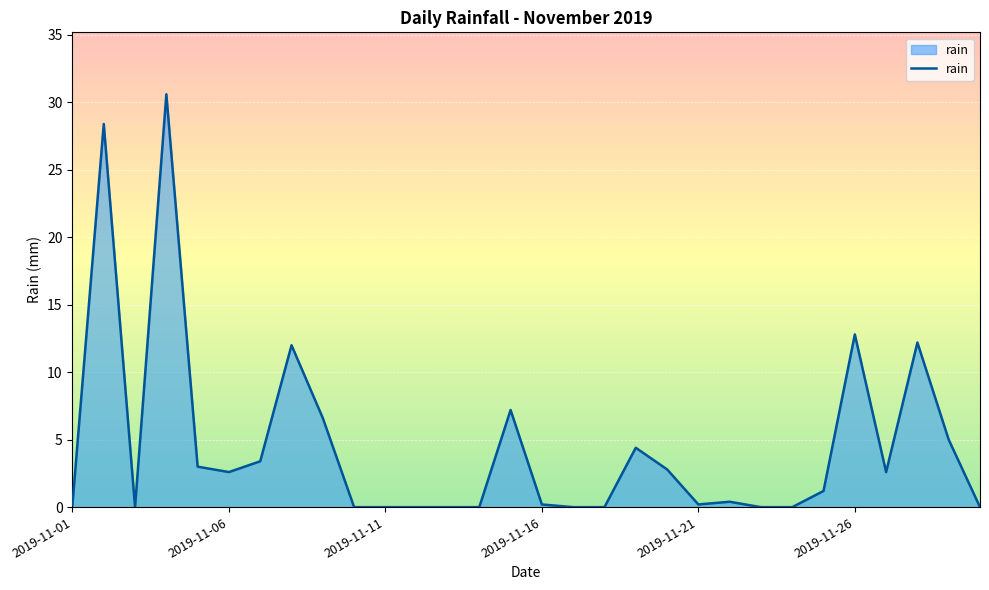

What is the difference between the maximum and minimum values?

30.6